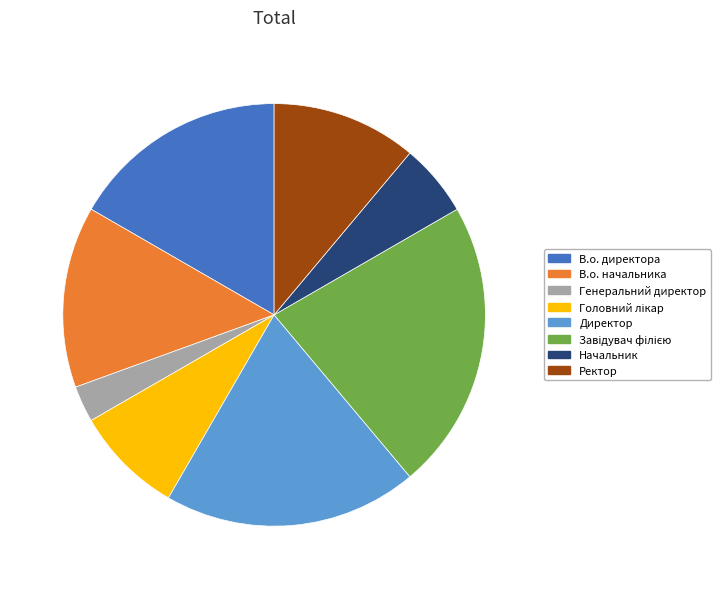

How many segments does this pie chart have?

8